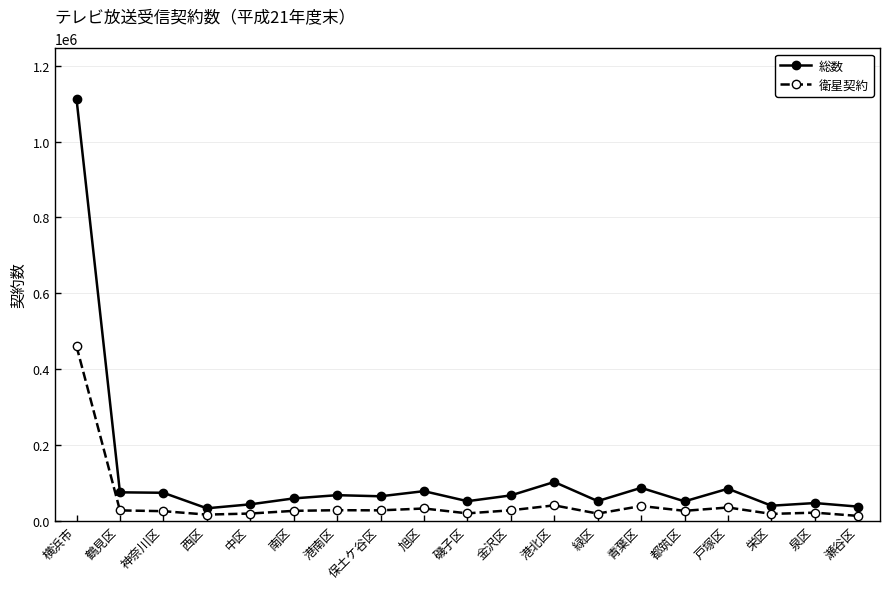

True or false: 衛星契約 has more than 2 points higher than both neighbors.

True